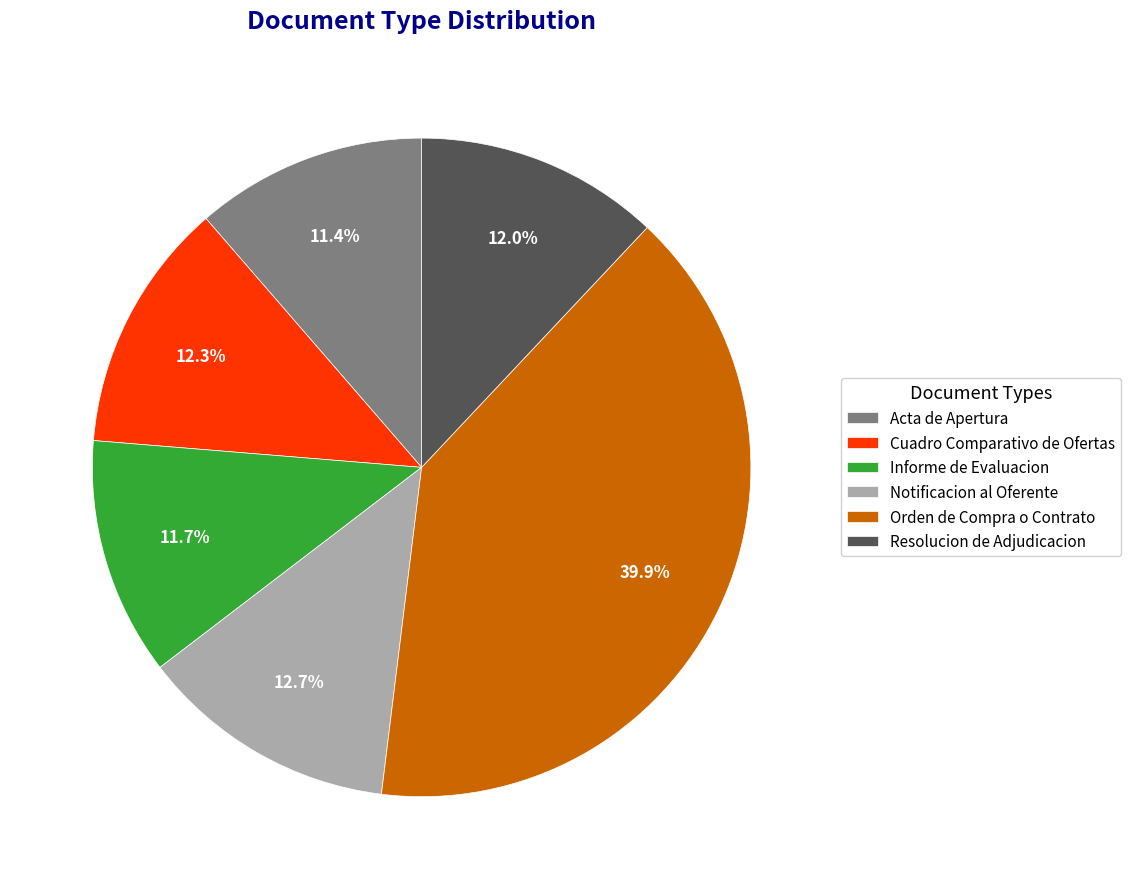

Approximately how many times larger is the value at Acta de Apertura compared to Cuadro Comparativo de Ofertas?

0.9